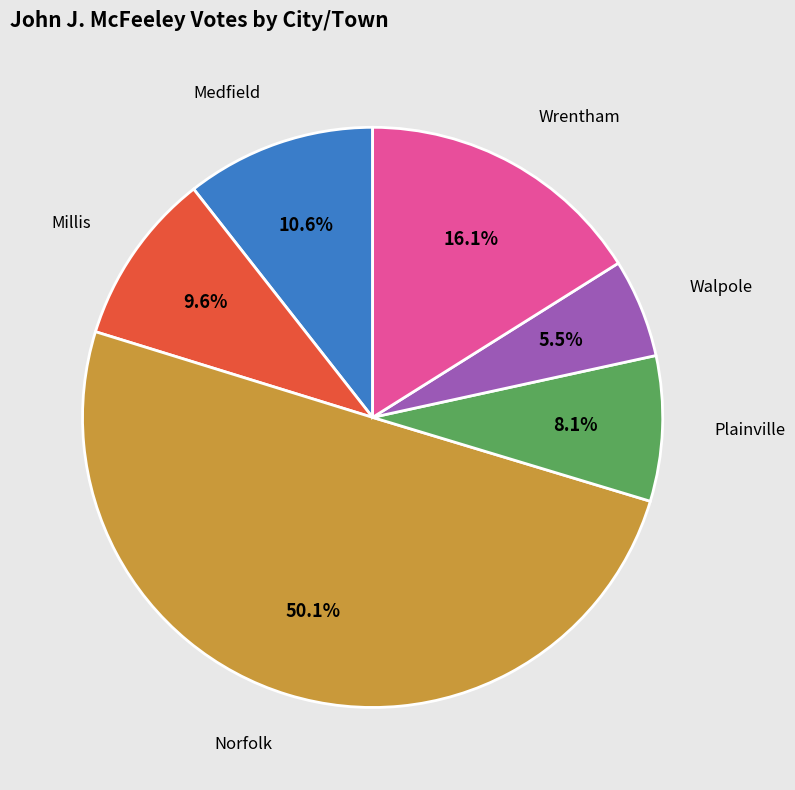

How many segments does this pie chart have?

6